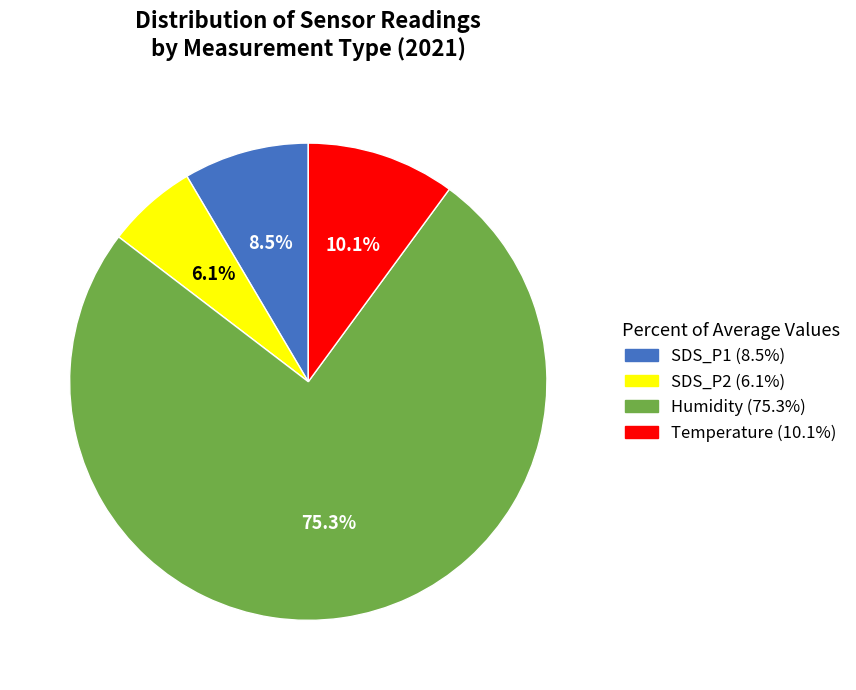

How many segments does this pie chart have?

4